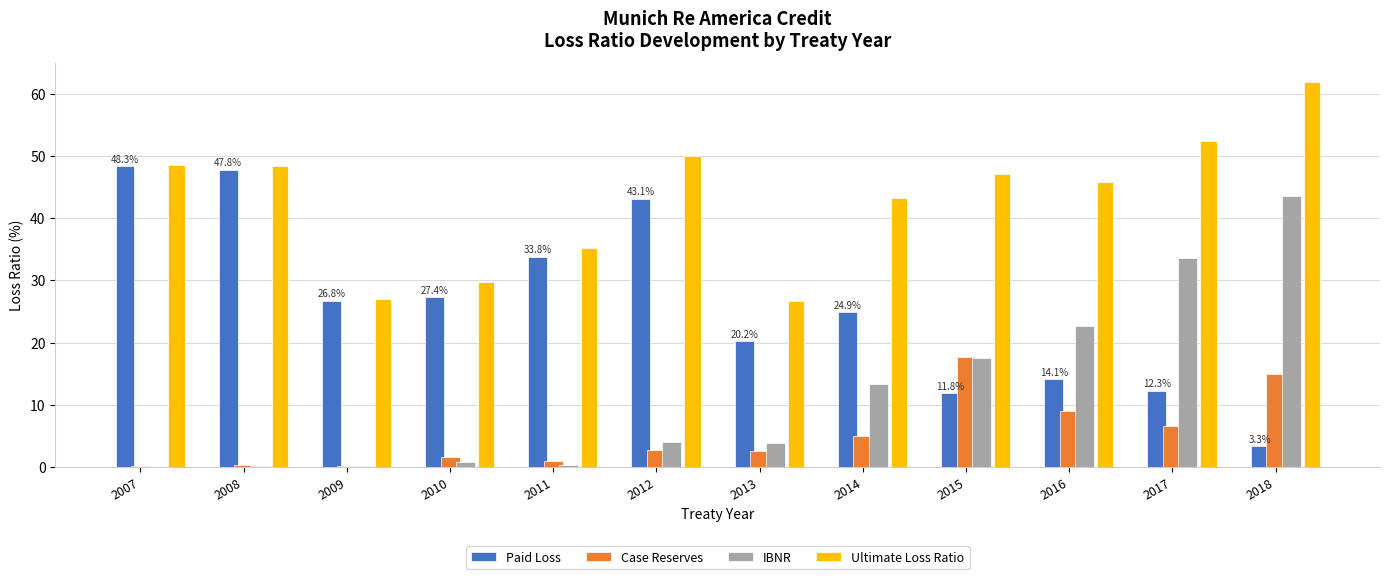

What is the sum of the Case Reserves values at 2014 and 2012?

7.8